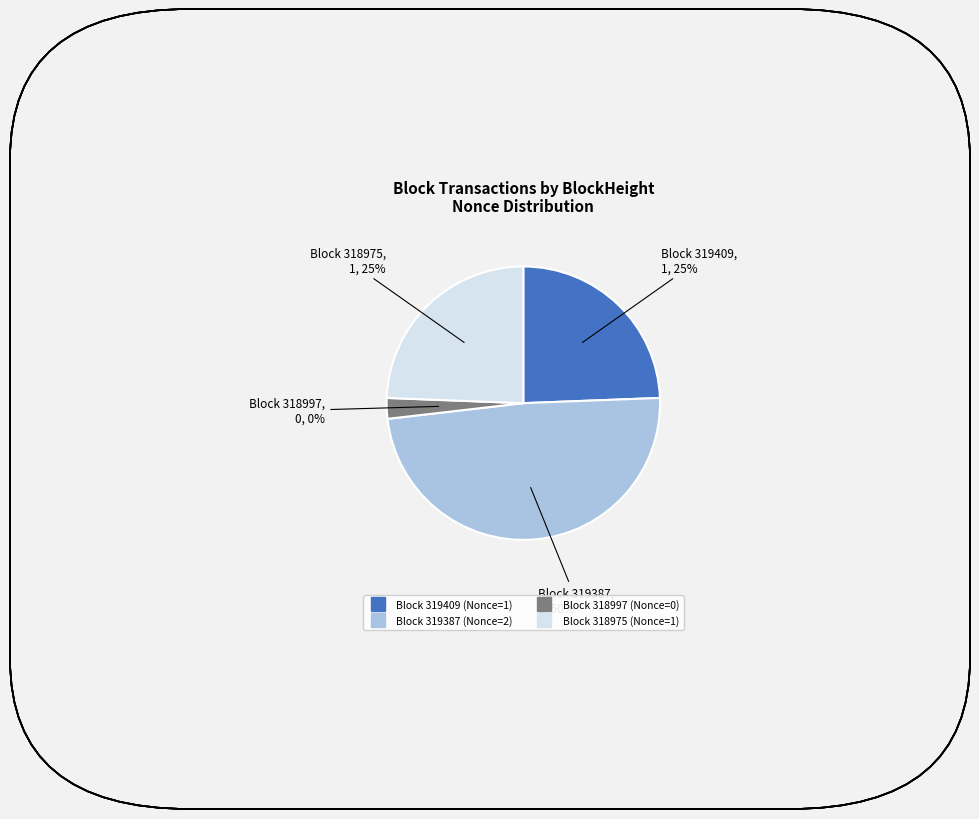

How many segments does this pie chart have?

4